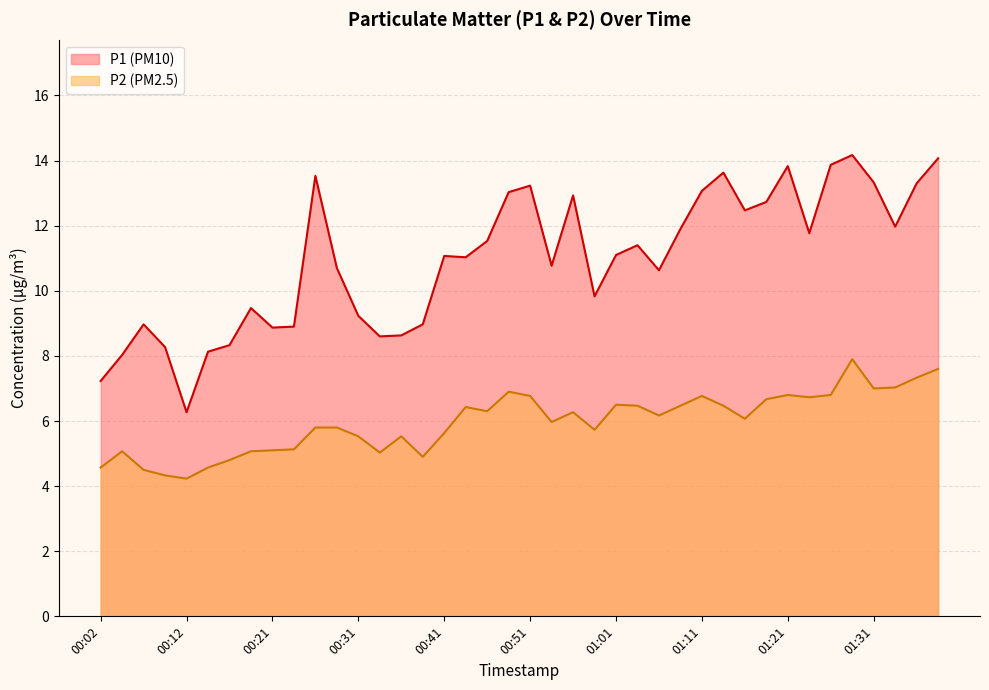

At which category is the sum across all series the highest?

01:29